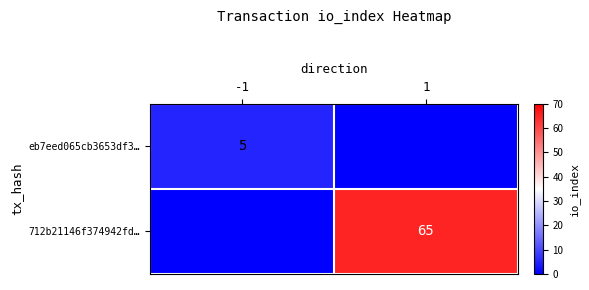

List the labels in order of 712b21146f374942fd… value, largest first.

1, -1